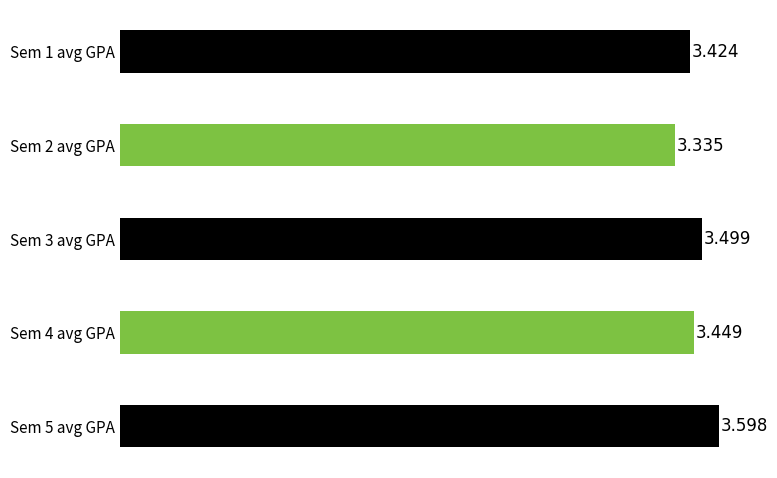

What is the maximum value shown in the chart?

3.6